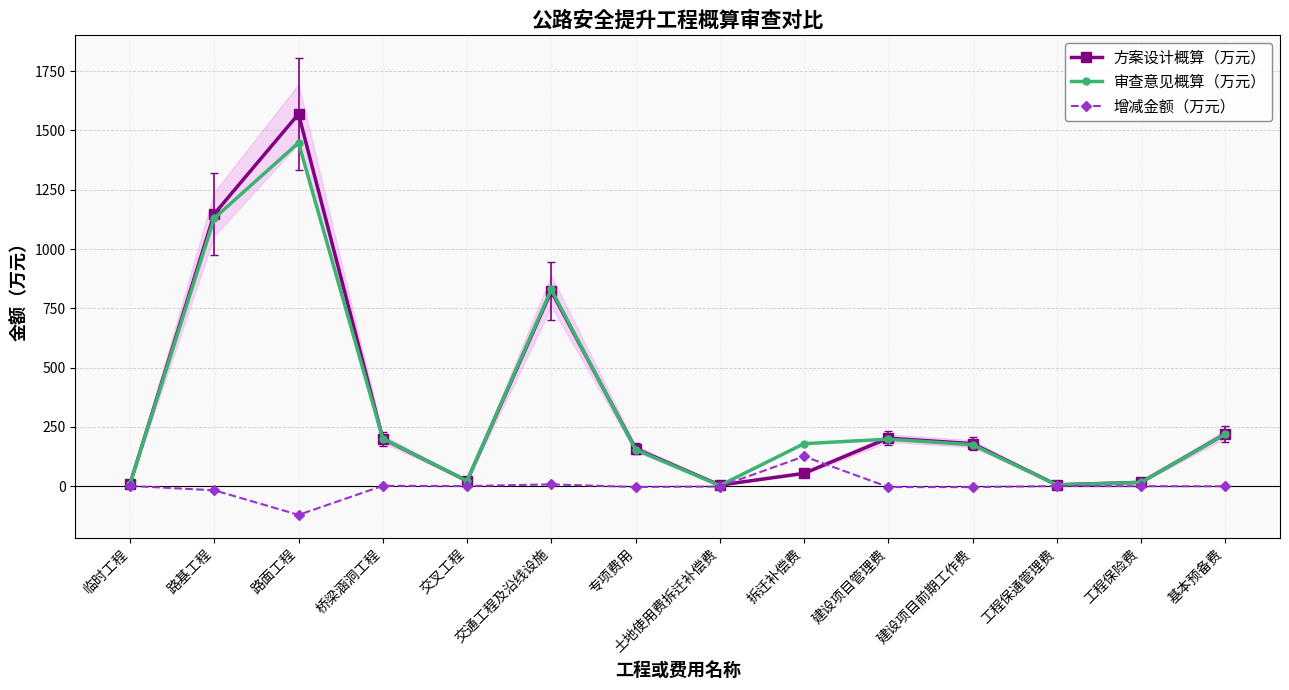

True or false: 审查意见概算（万元） and 增减金额（万元） intersect in this chart.

False